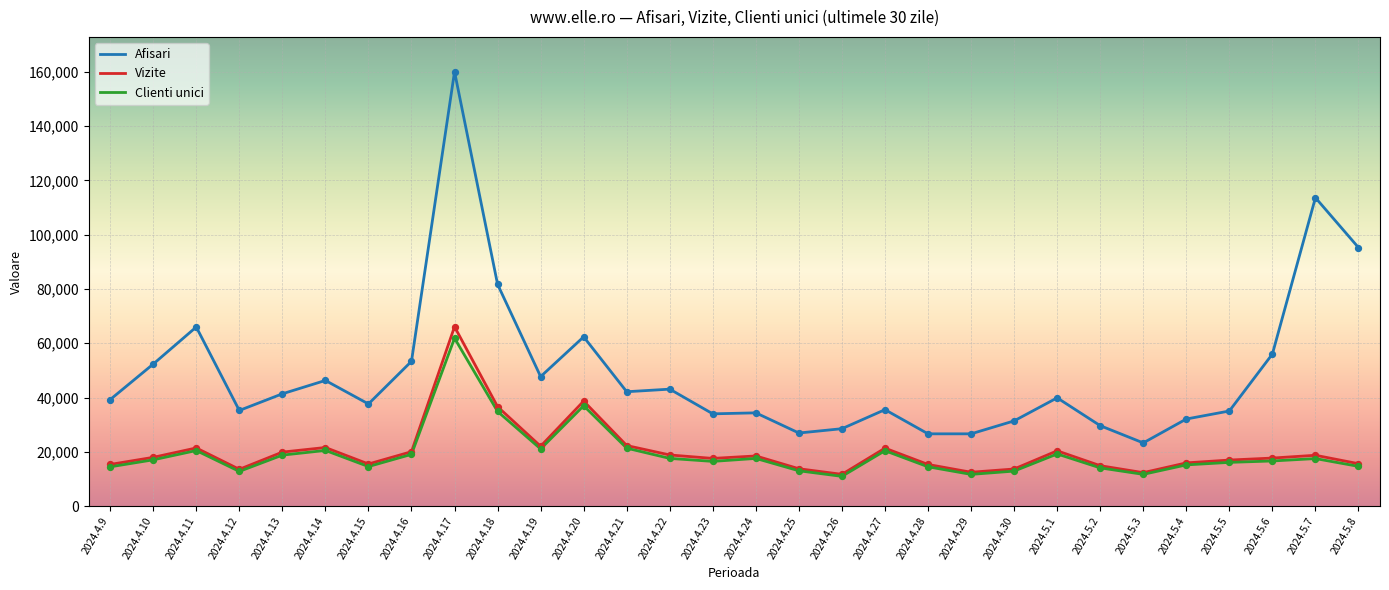

At how many categories does at least one series exceed 75598?

4